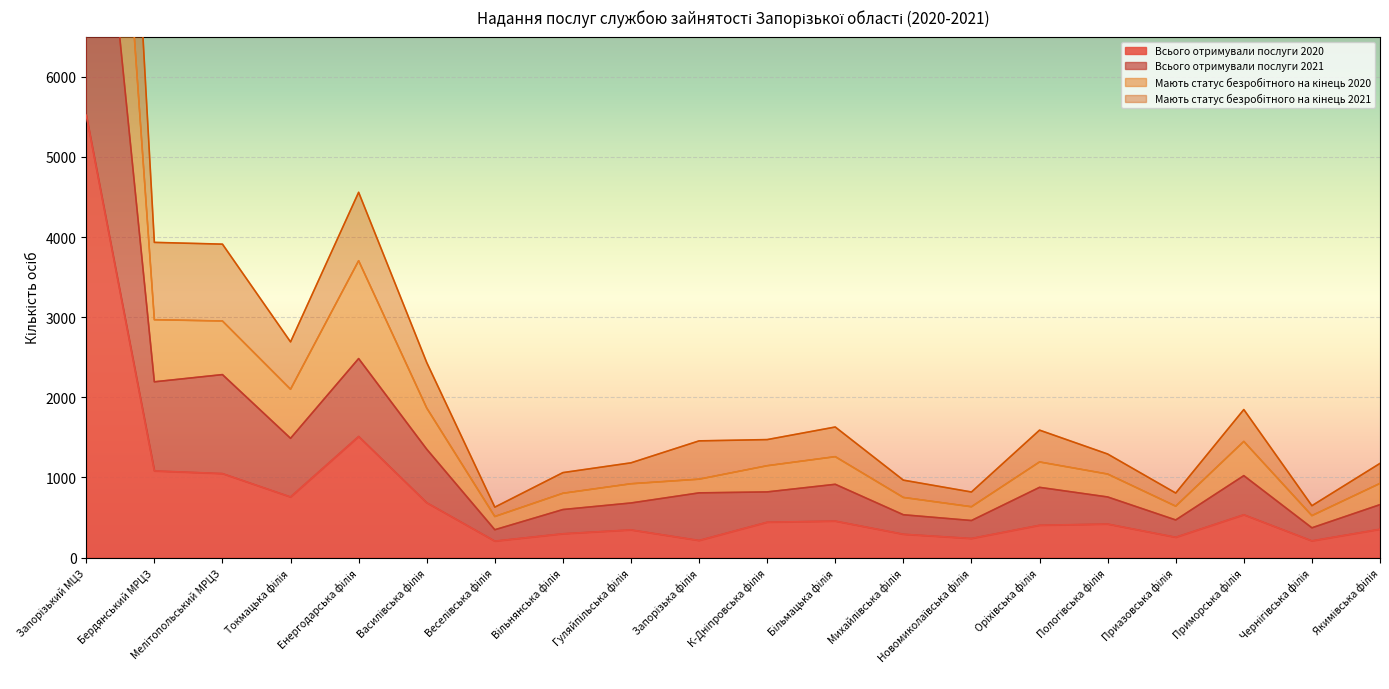

True or false: Мають статус безробітного на кінець 2021 has more than 0 points higher than both neighbors.

True